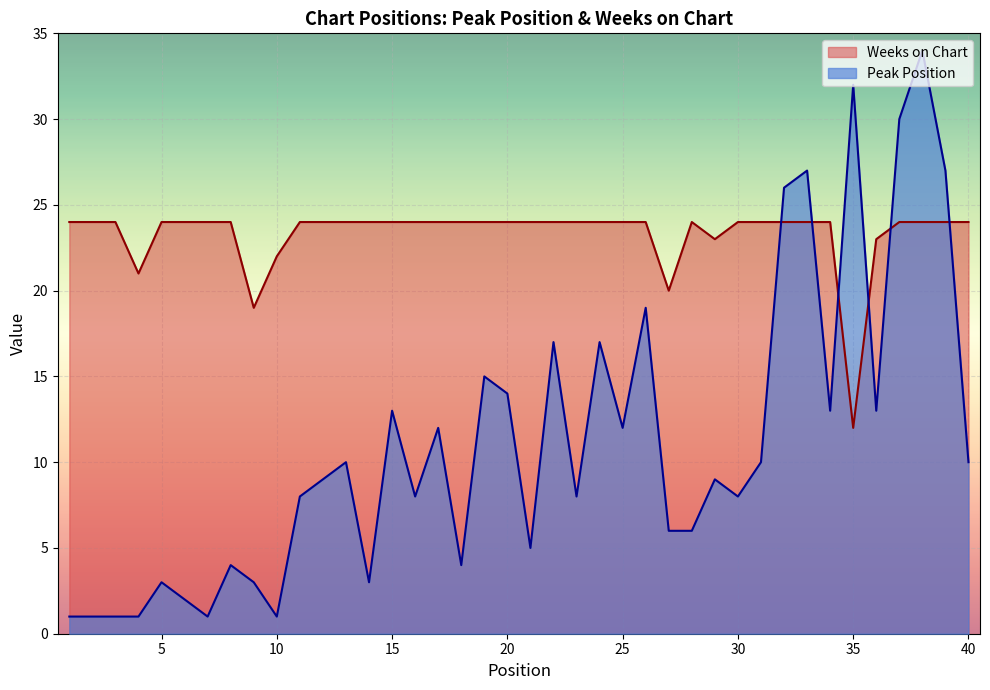

Which series has the widest spread of values?

Peak Position